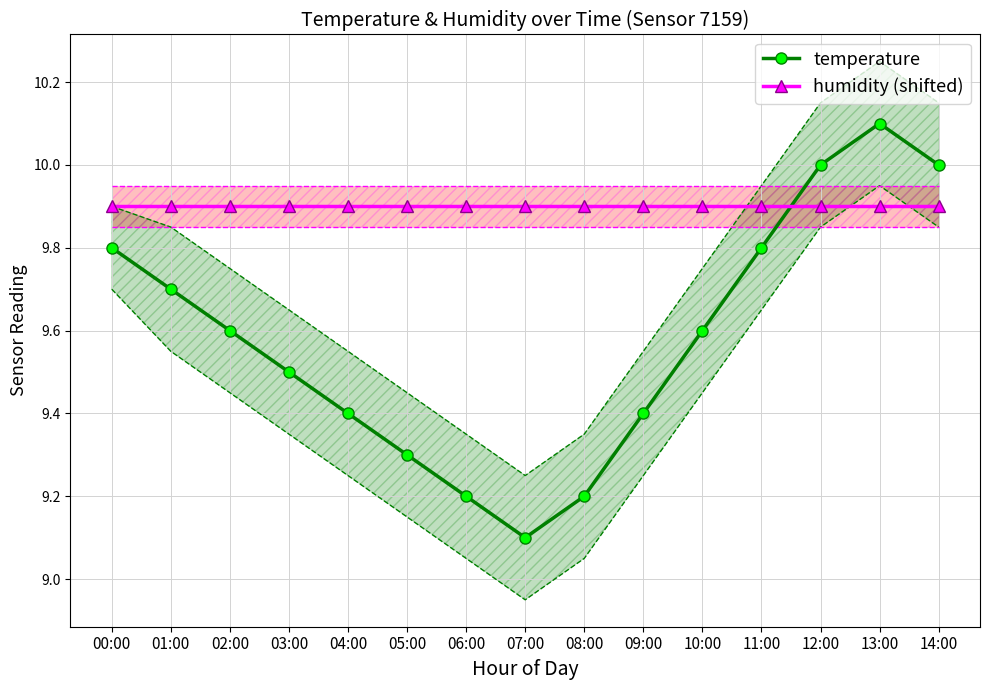

Rank the series at 06:00 from lowest to highest value.

temperature, humidity (shifted)